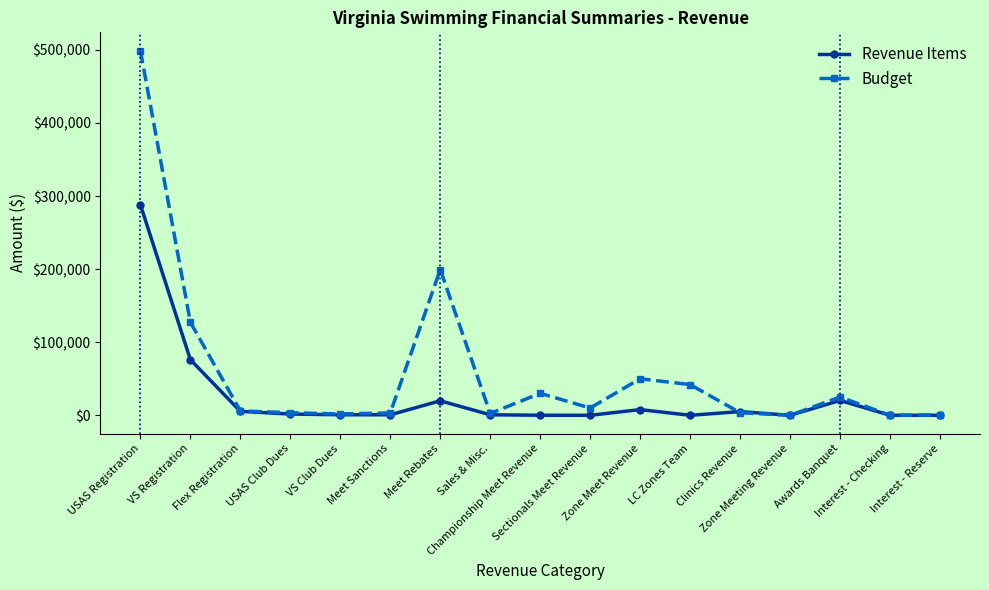

How many data points in Revenue Items are less than 720?

8